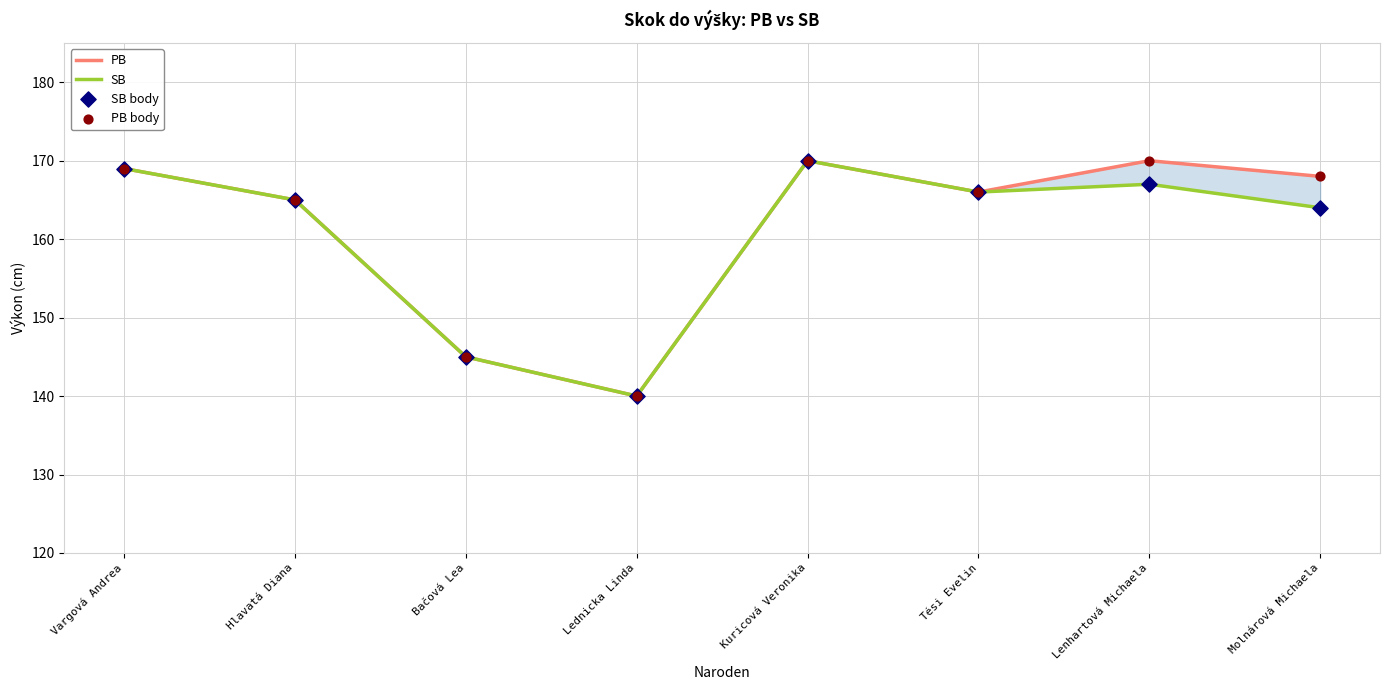

What is the total value across all series at Kuricová Veronika?

680